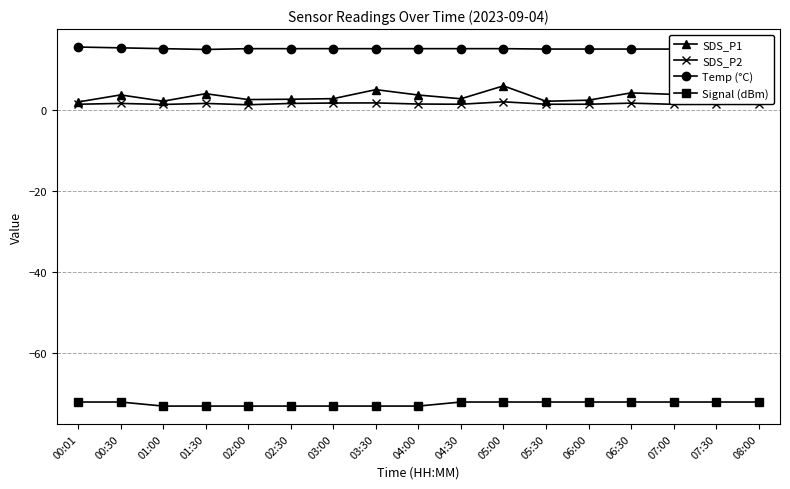

What is the difference between the maximum and minimum values in the Temp (°C) series?

0.6